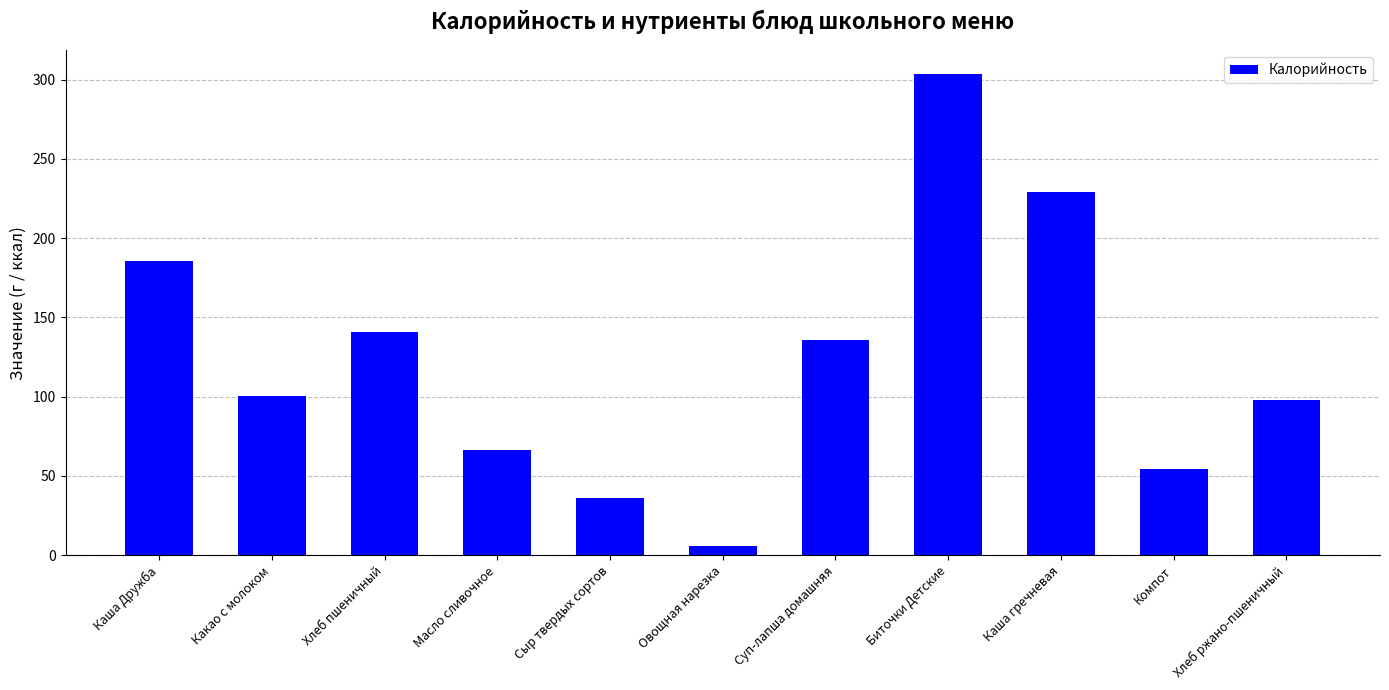

Where is the data nearest to the value 154?

Хлеб пшеничный